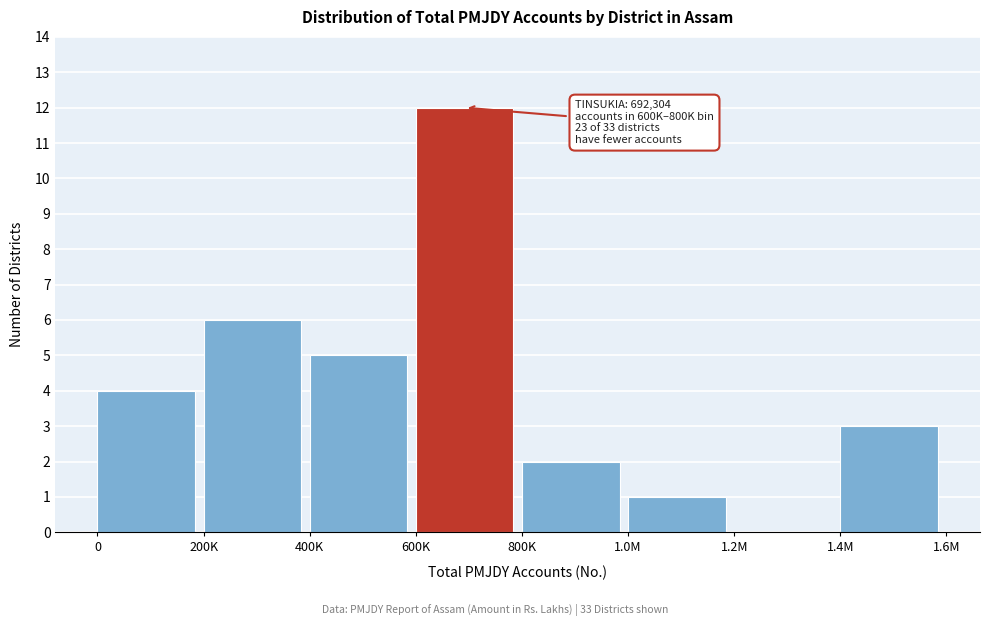

Reading left to right, list all the values displayed in this chart.

0=4	200K=6	400K=5	600K=12	800K=2	1.0M=1	1.2M=0	1.4M=3